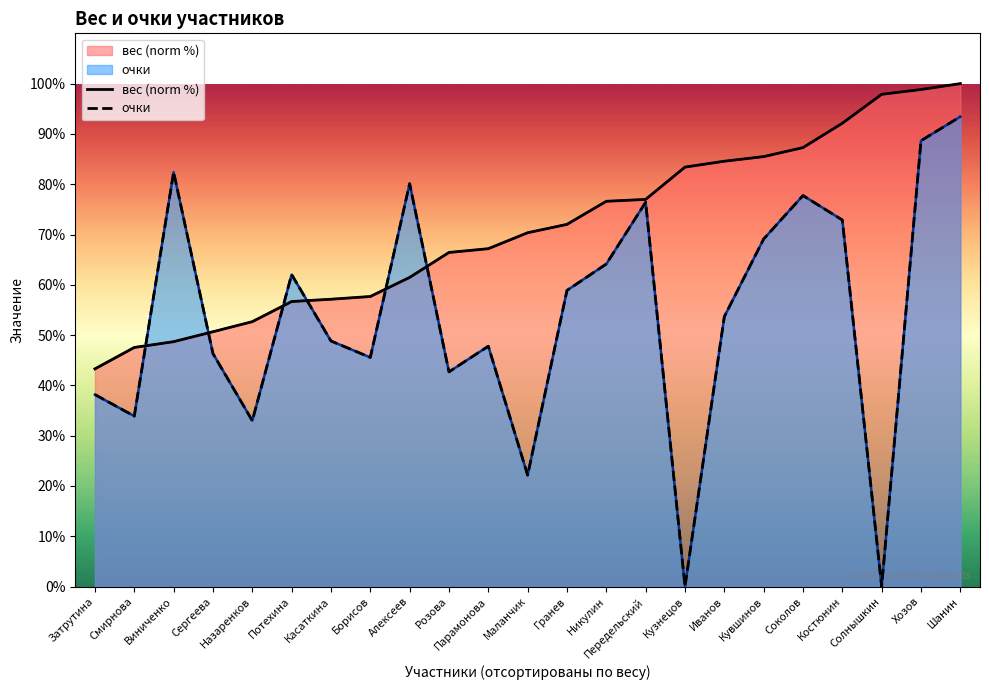

Where do очки and вес (norm %) first cross each other?

Смирнова and Виниченко